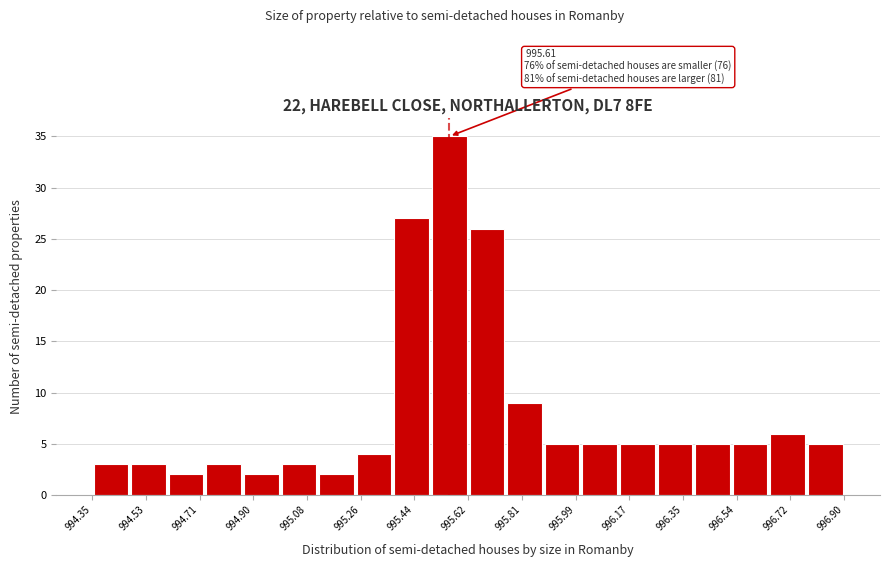

Which range on the x-axis has the tallest bar?

995.50 to 995.62